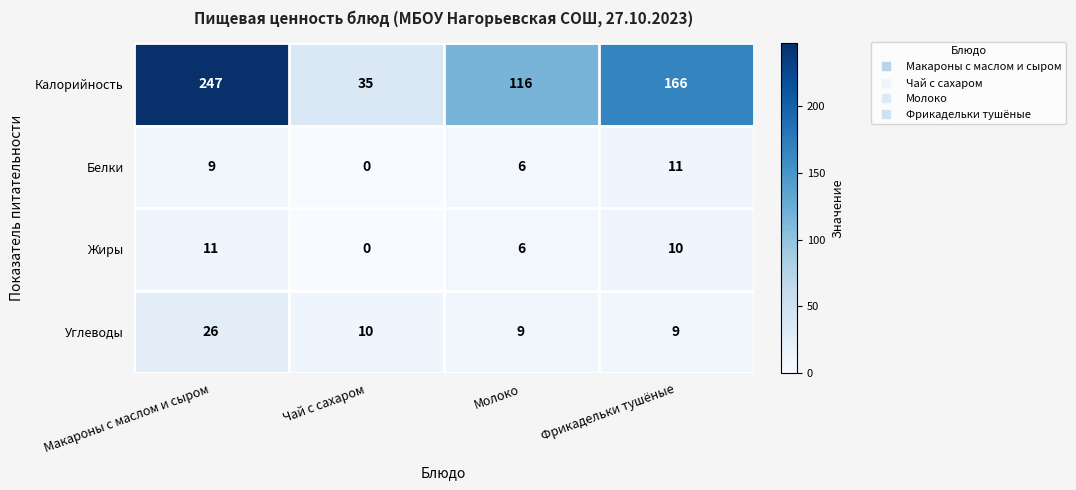

The value of Углеводы at Чай с сахаром is 18. True or false?

False